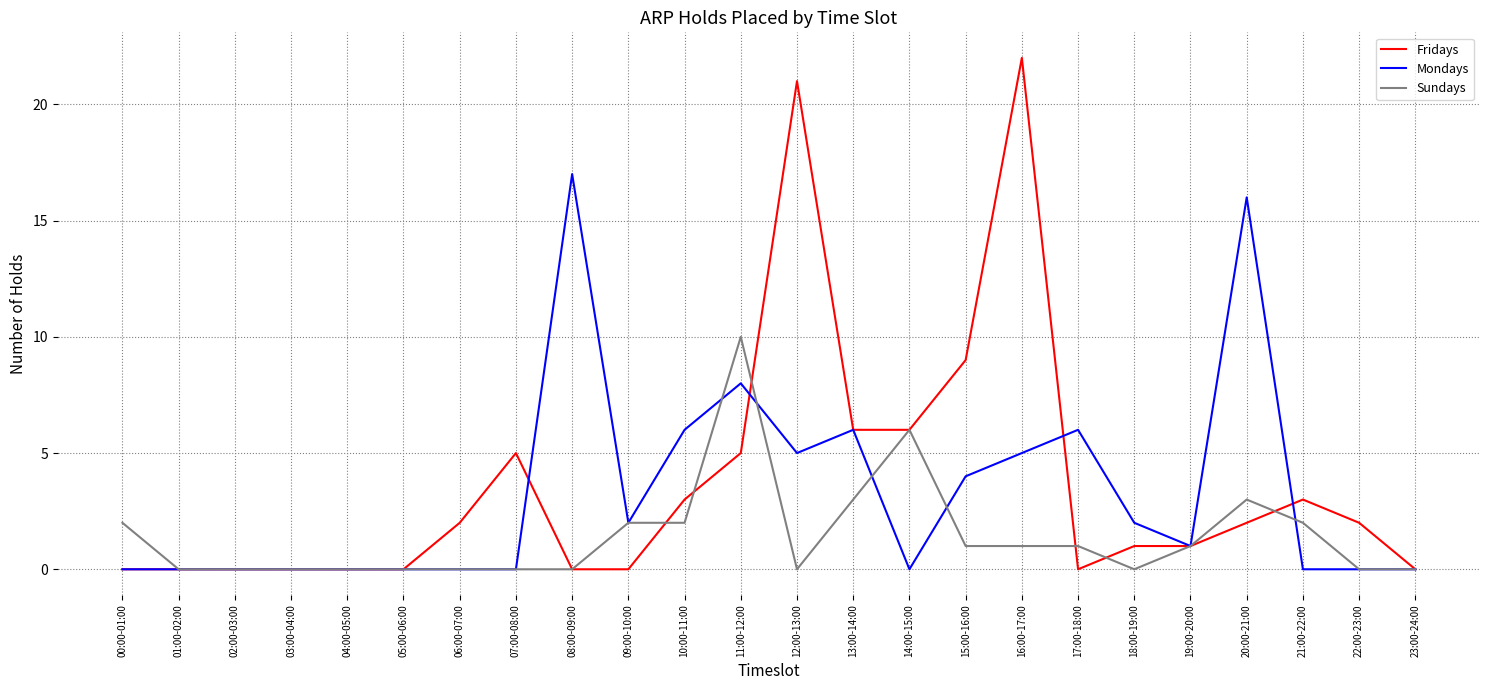

At 10:00-11:00, list the series in order from smallest to largest.

Sundays, Fridays, Mondays